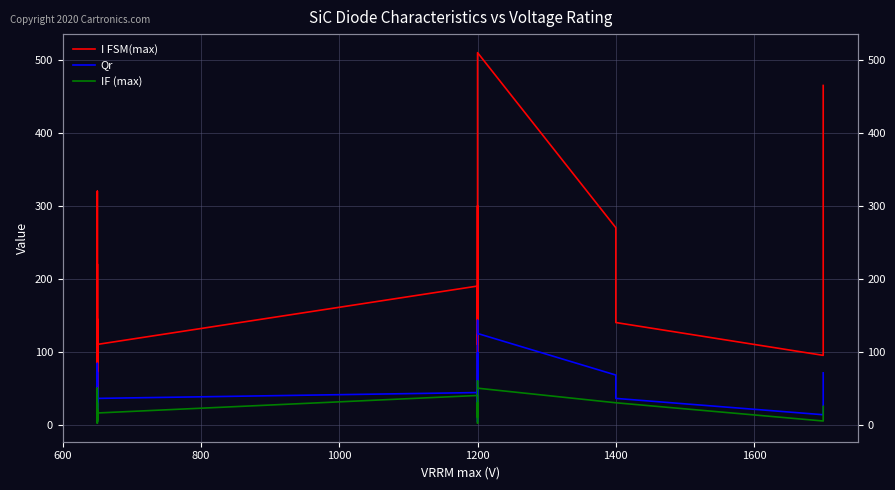

What are all the series names shown in the legend?

I FSM(max), Qr, IF (max)